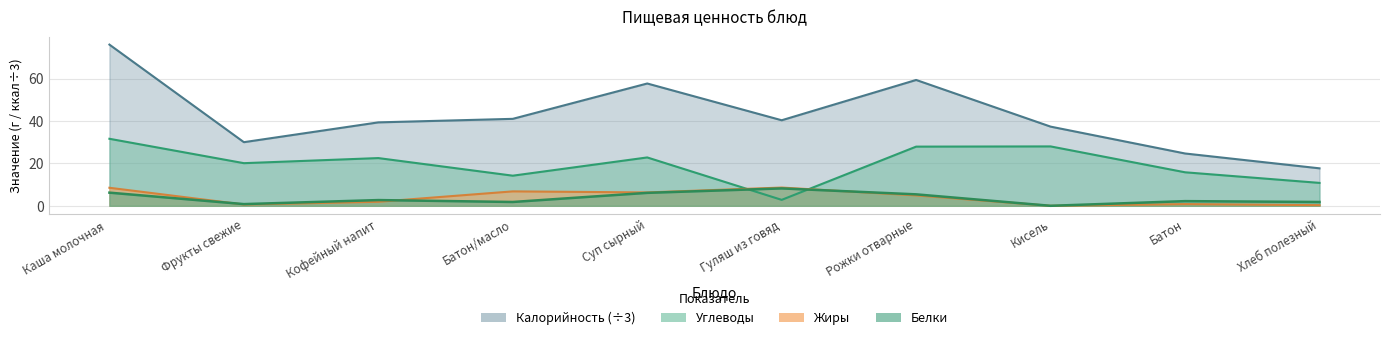

What is the average value of the Жиры series?

3.9